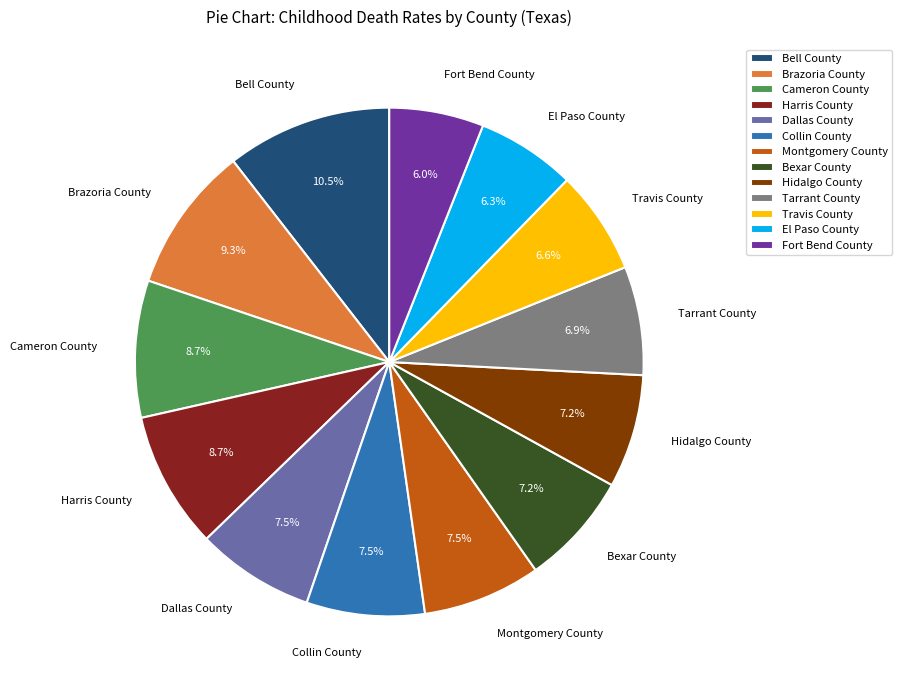

The Dallas County slice represents 20% of the pie. True or false?

False